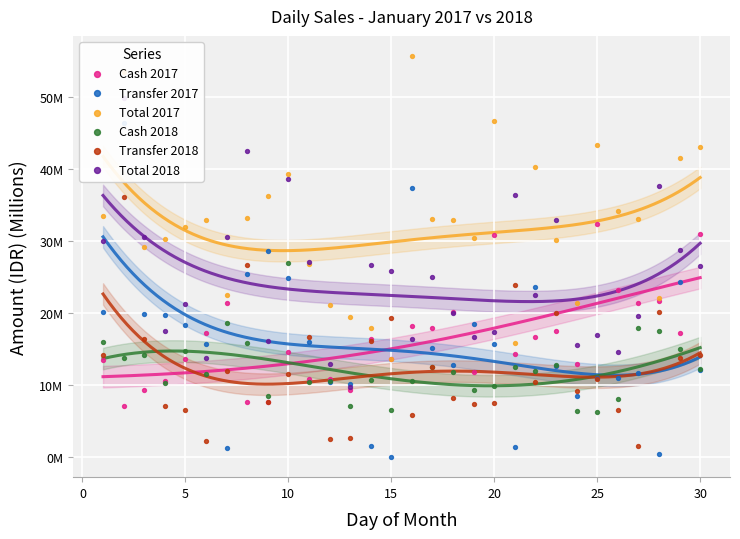

Which series reaches the maximum Y coordinate?

Total 2017